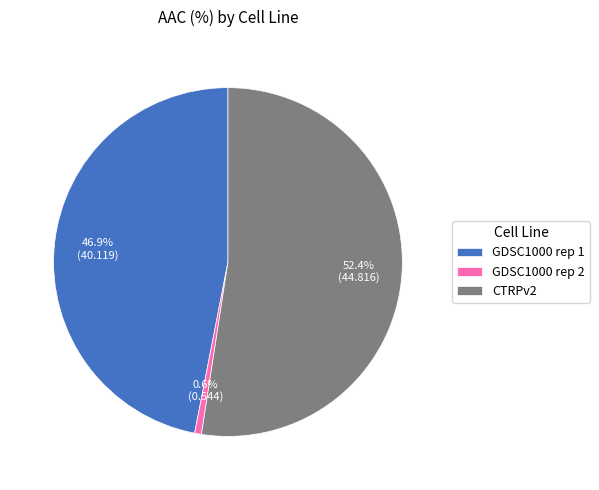

How many slices are in this pie chart?

3